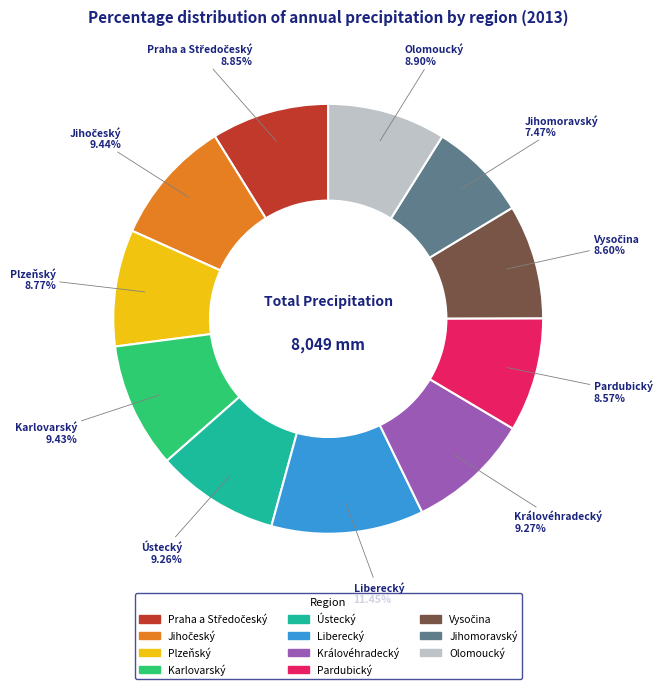

Which slice is the largest?

Liberecký